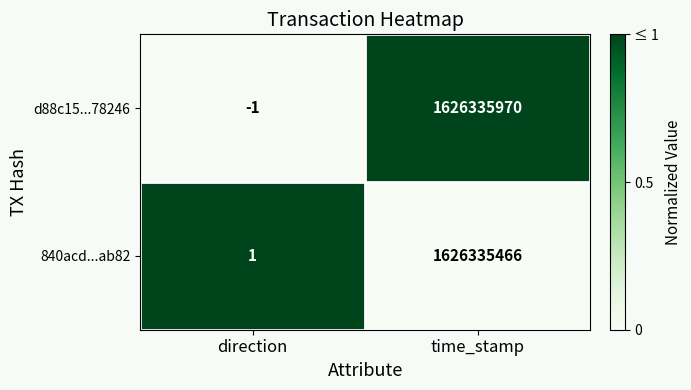

What is the greatest value displayed?

1626335970